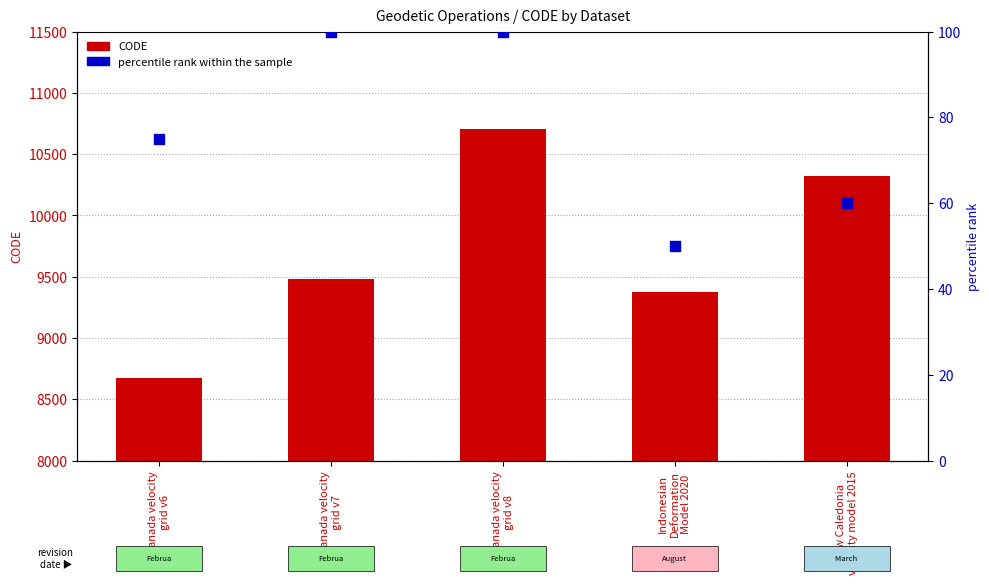

At how many categories does at least one series exceed 9004?

4